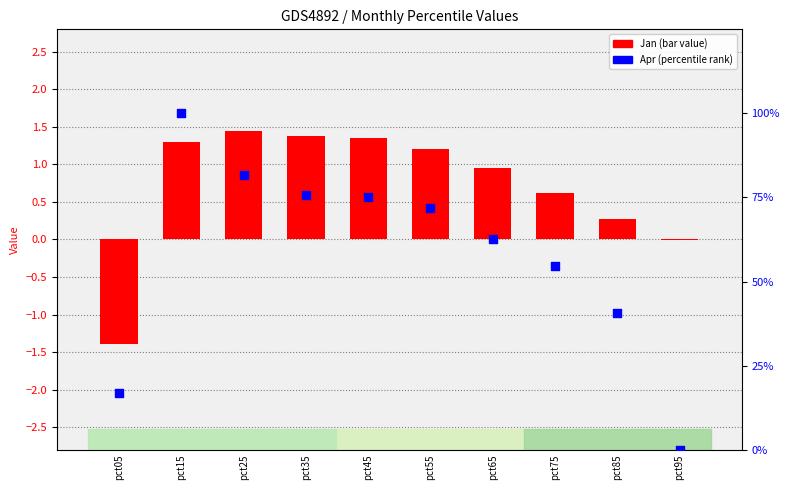

At how many categories does at least one series exceed 64?

5